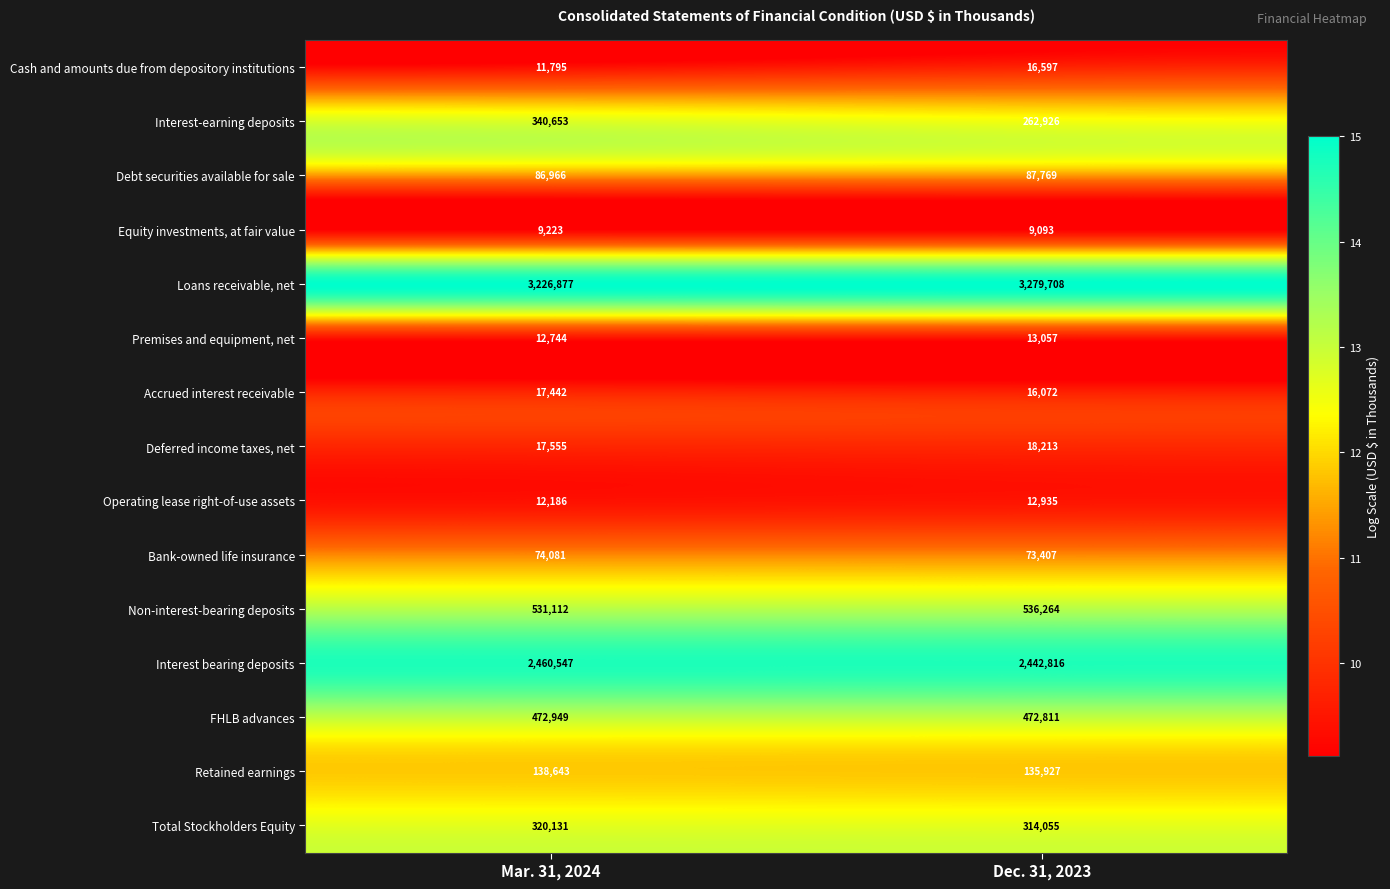

Between Mar. 31, 2024 and Dec. 31, 2023, which series saw the biggest shift?

Interest-earning deposits